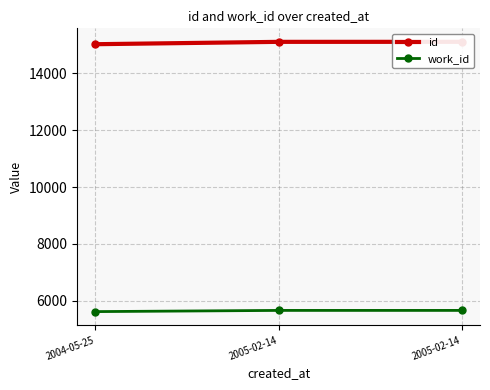

What is the difference between the maximum and minimum values in the work_id series?

42